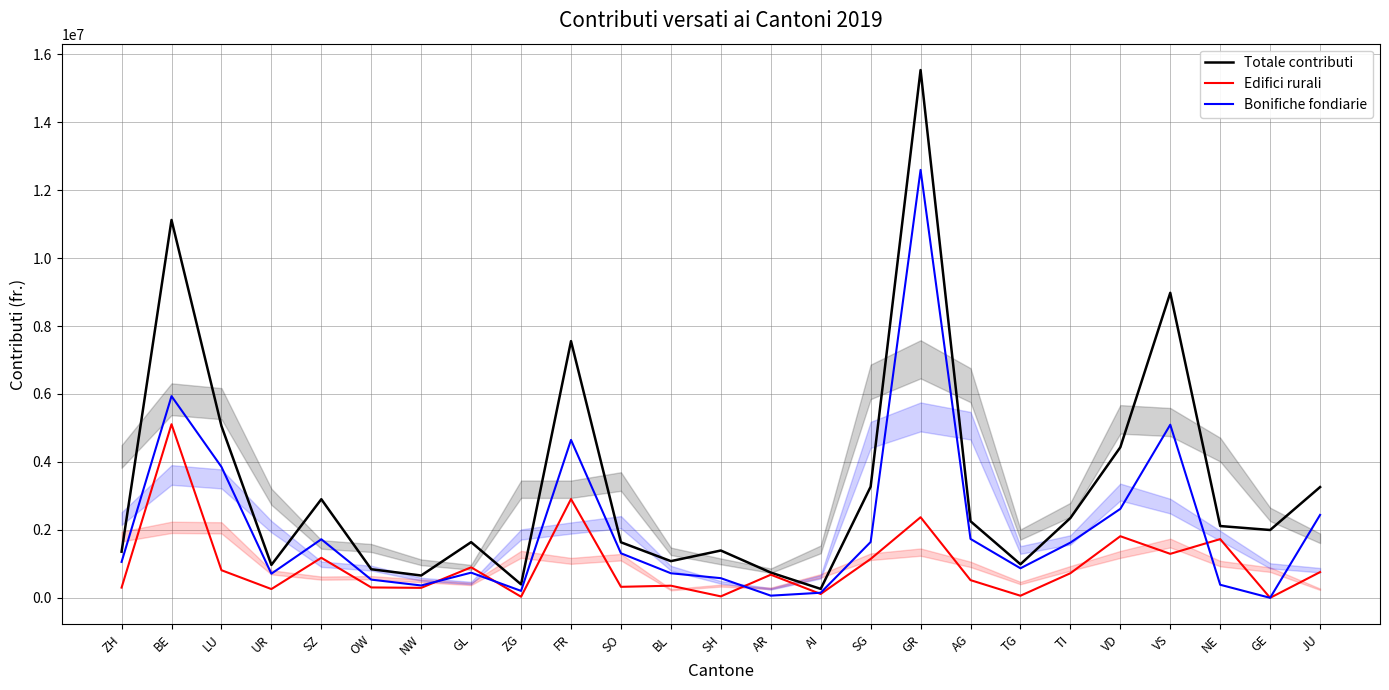

At which label is Edifici rurali closest to 2554850?

GR